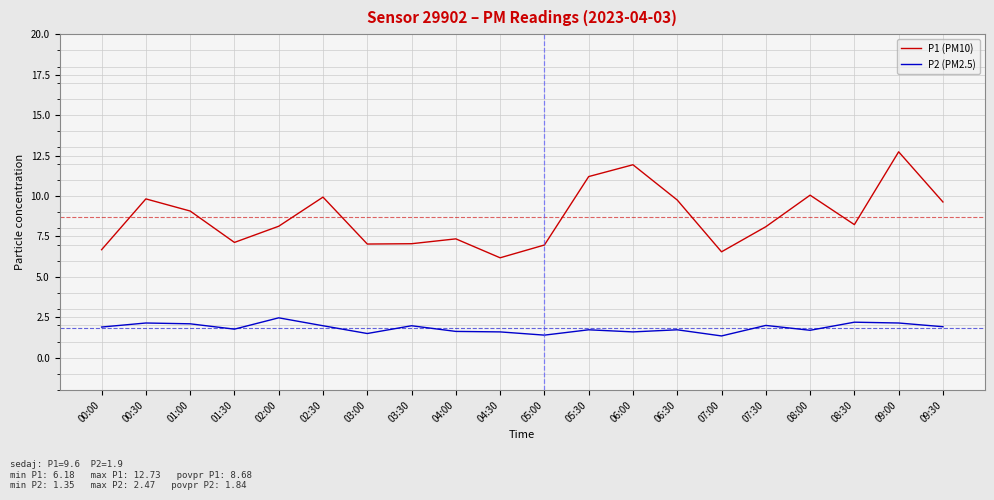

Does the chart display data point markers on the line(s)?

No